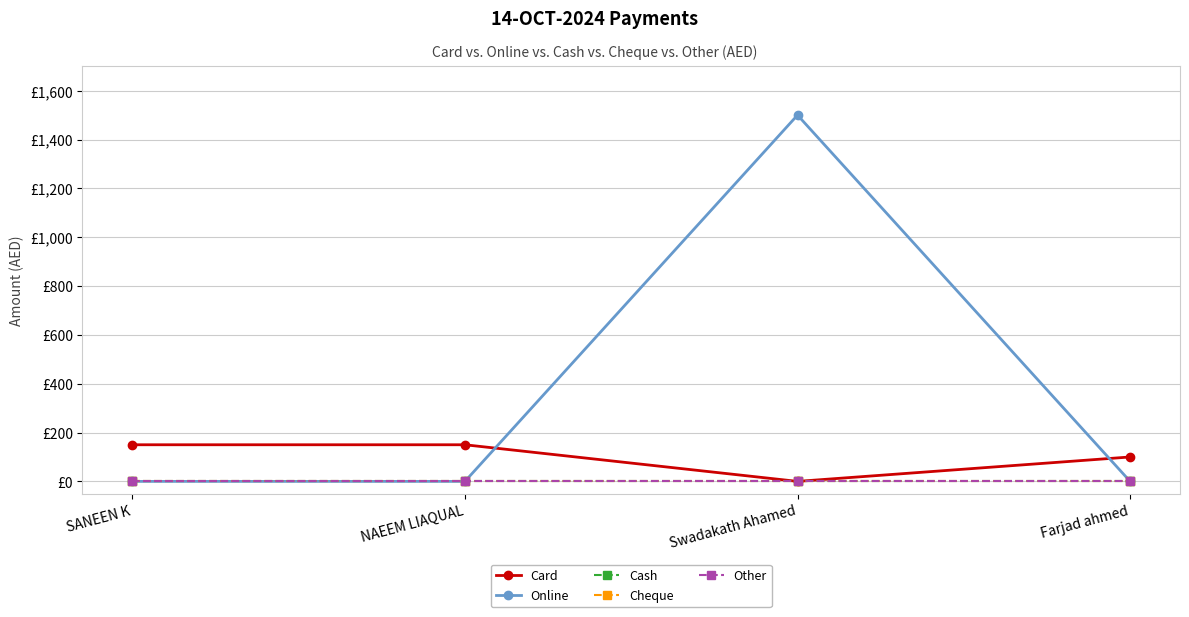

Does the chart have visible grid lines?

Yes